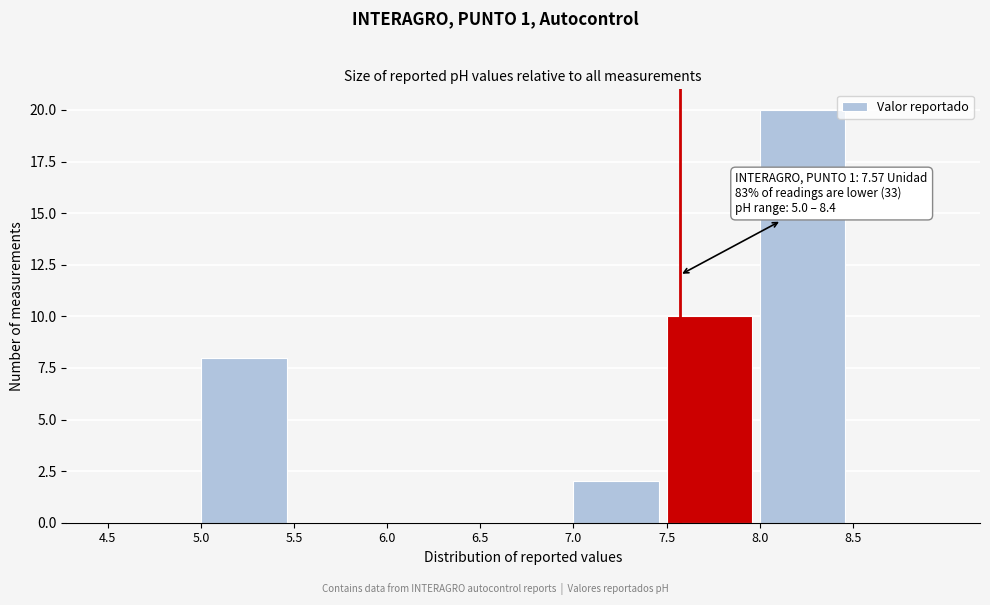

Over which range of the x-axis is the bar tallest?

8.0 to 8.5